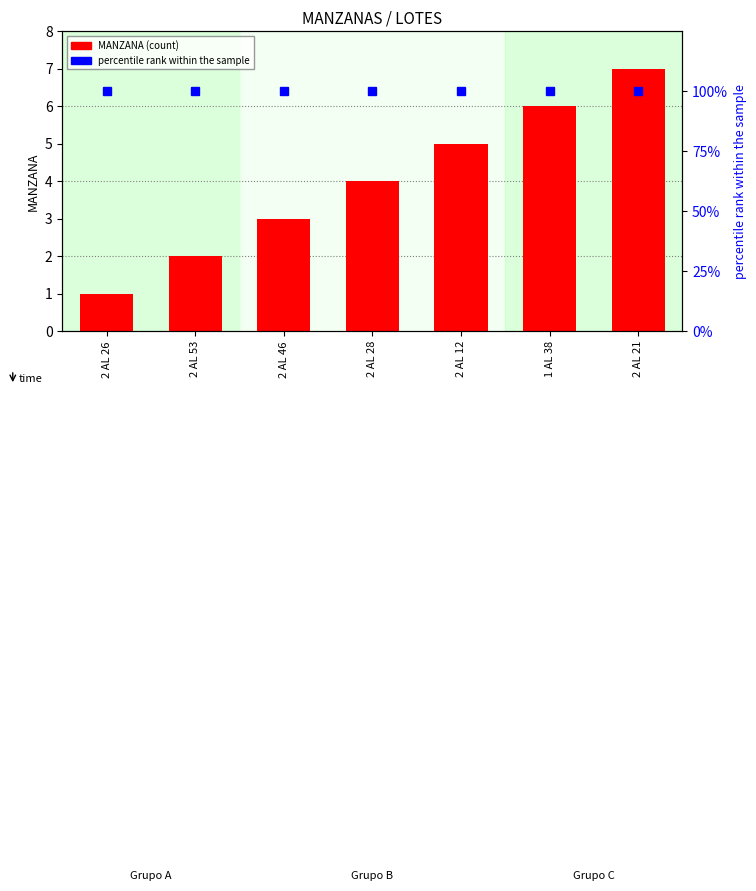

What are all the series names shown in the legend?

MANZANA (count), percentile rank within the sample